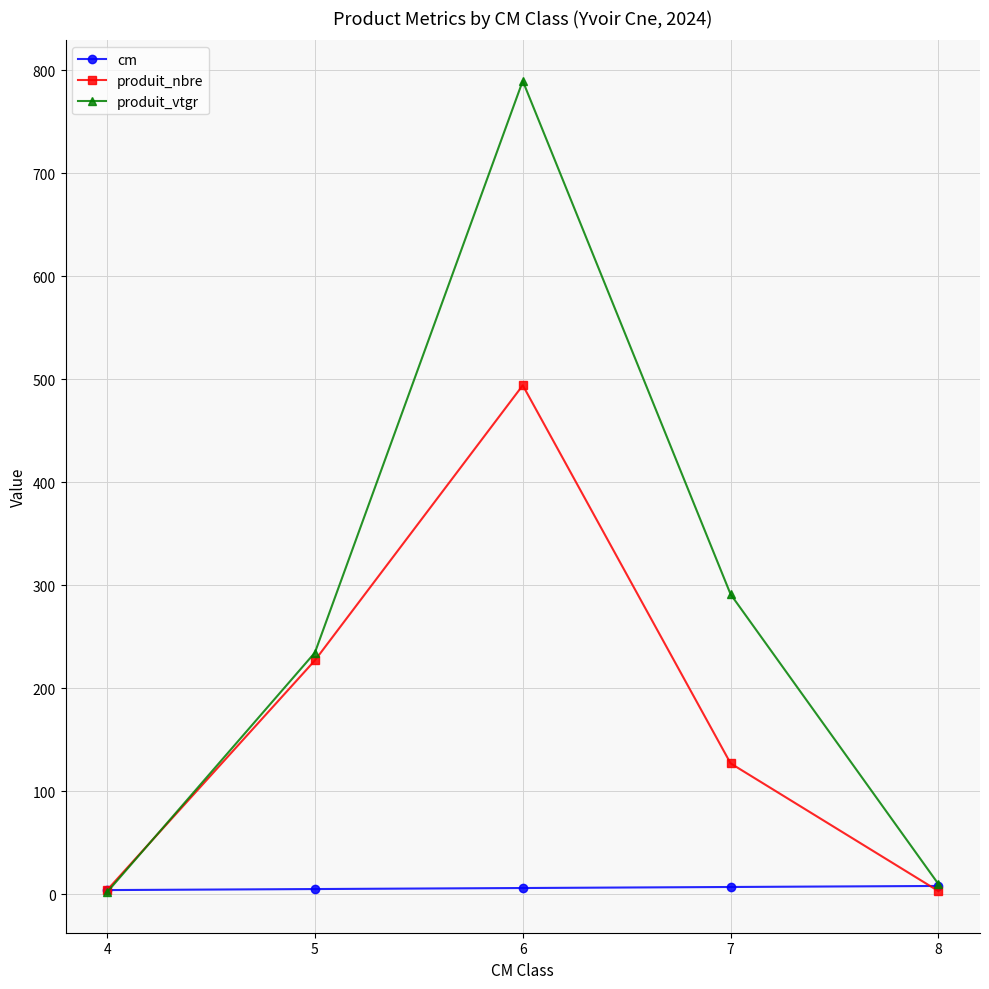

Rank the series at 6 from highest to lowest value.

produit_vtgr, produit_nbre, cm